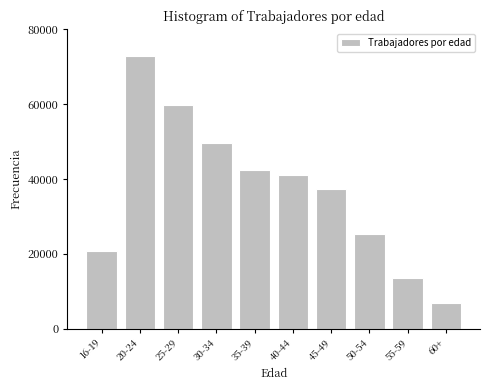

Reading left to right, what are all the values shown in this chart?

20709	72921	59664	49682	42312	40959	37346	25206	13669	6878